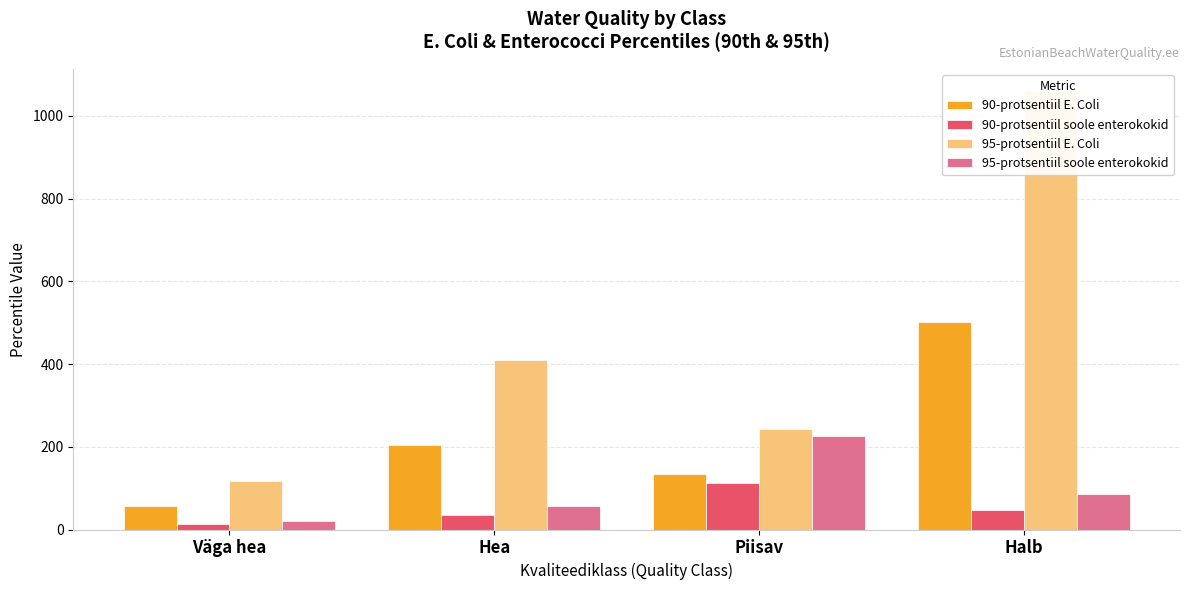

What is the sum of the 90-protsentiil soole enterokokid values at Piisav and Väga hea?

127.2